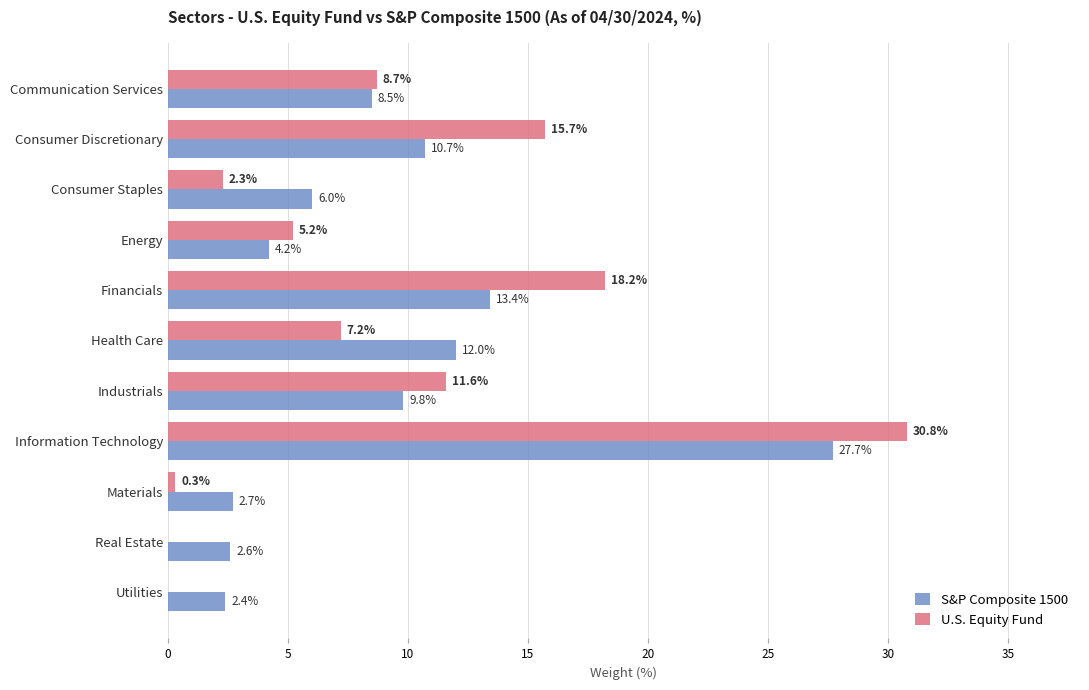

Which series changed the most between Health Care and Industrials?

U.S. Equity Fund